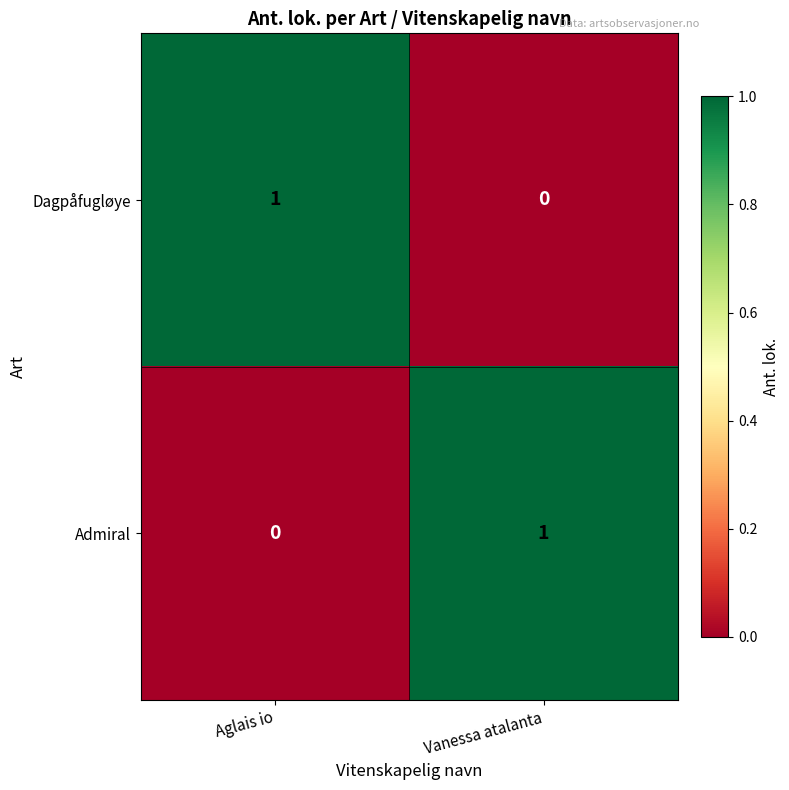

At Aglais io, list the series in order from largest to smallest.

Dagpåfugløye, Admiral